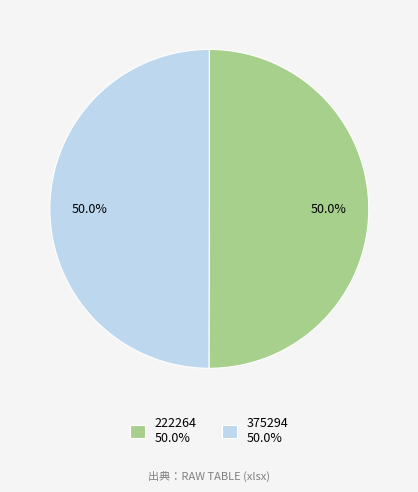

Count the number of slices in the pie.

2